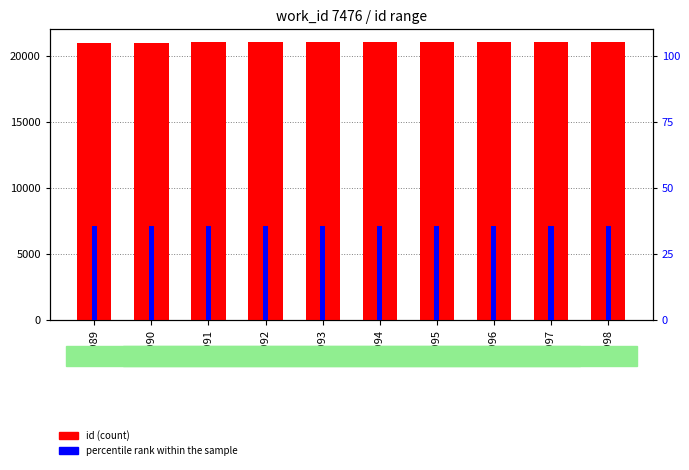

List the labels in order of percentile rank within the sample value, largest first.

20989, 20990, 20991, 20992, 20993, 20994, 20995, 20996, 20997, 20998